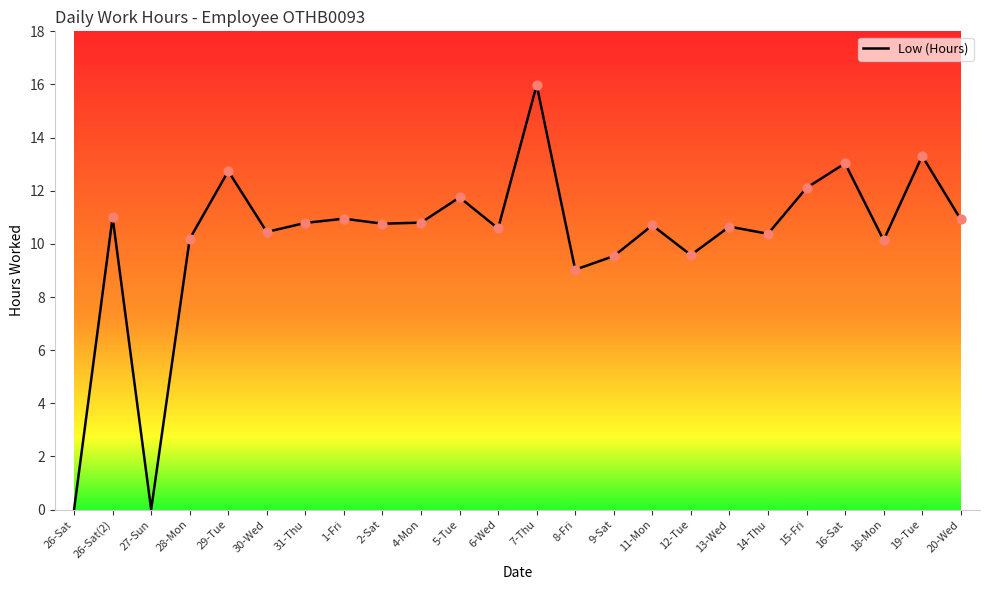

What is the change in value from 1-Fri to 16-Sat?

+2.1